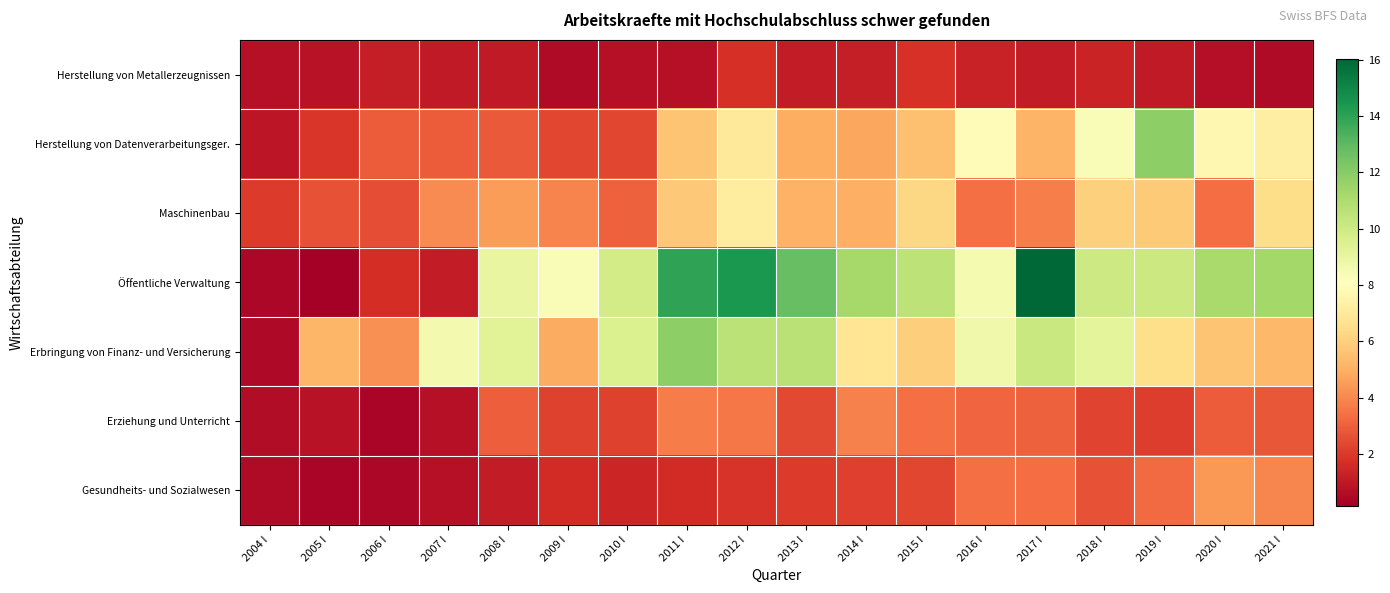

Between 2015 I and 2014 I, which is larger?

2015 I